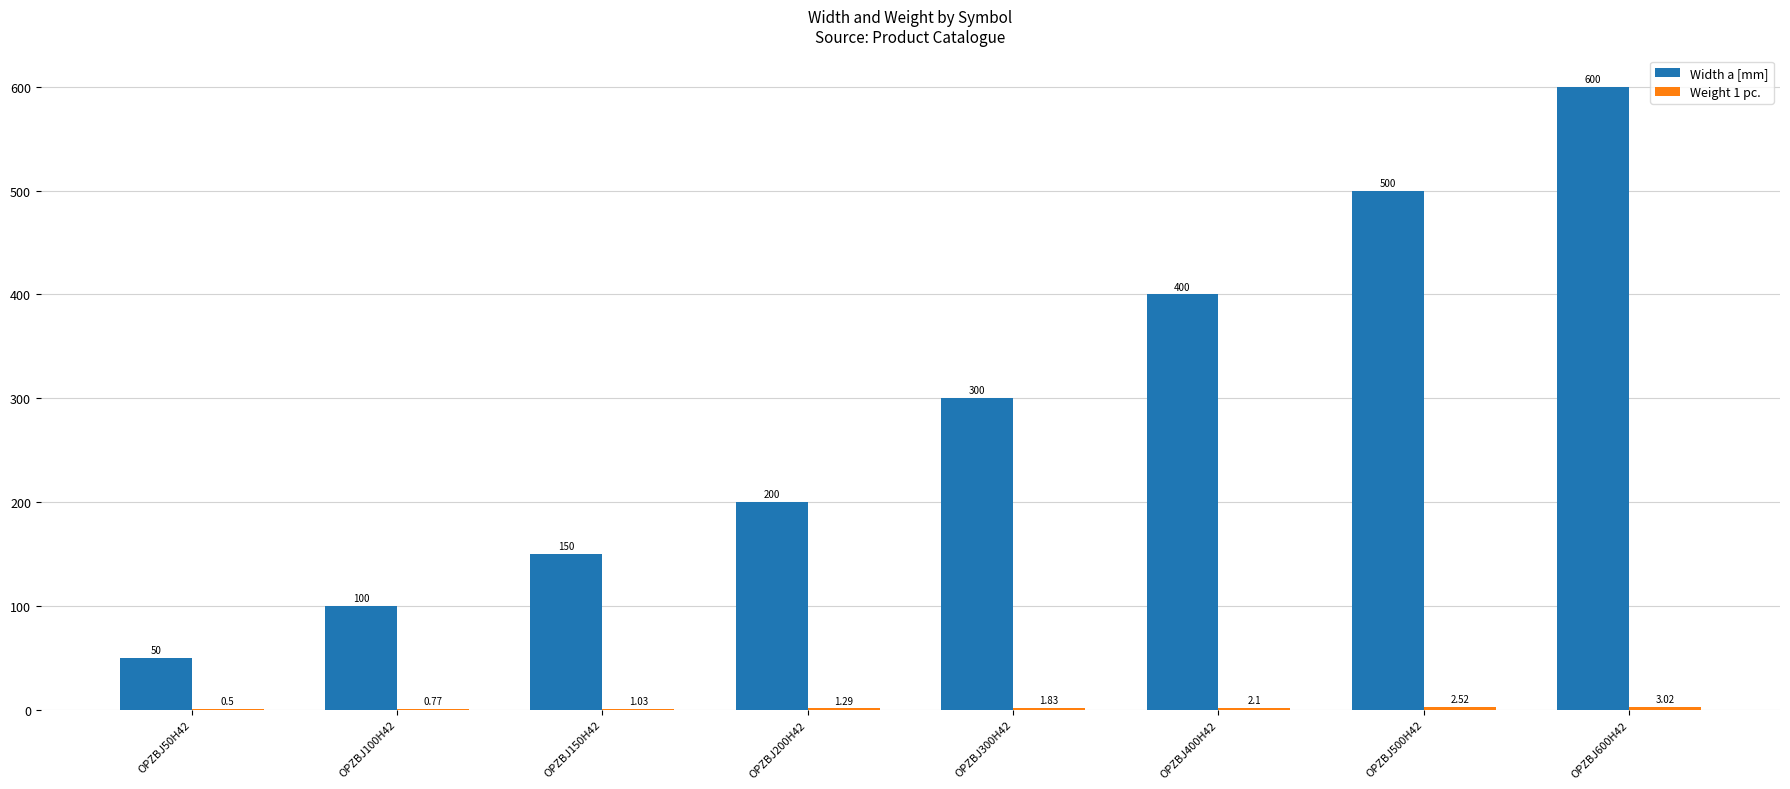

What is the sum of all Width a [mm] values?

2300.0